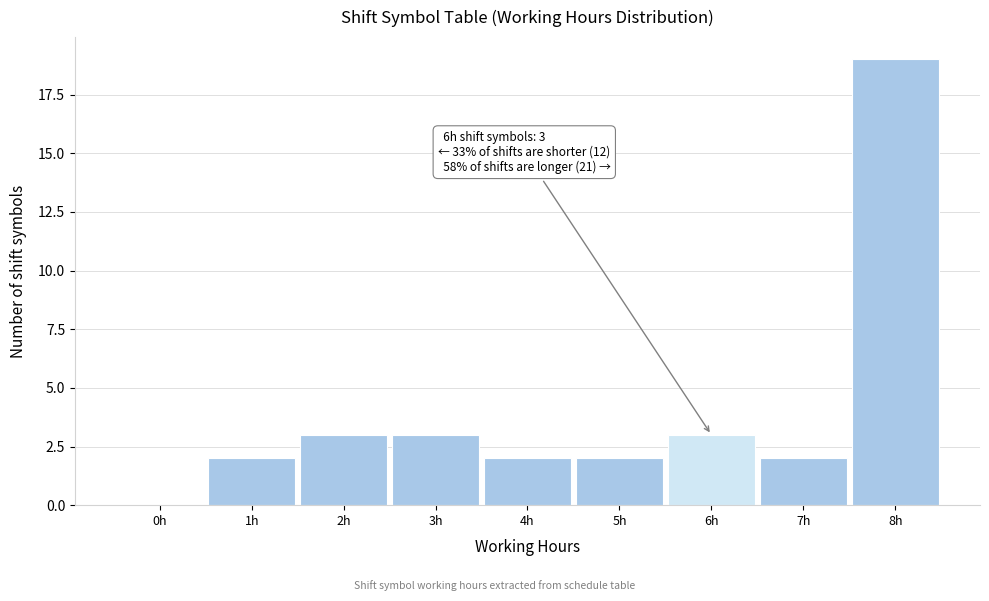

Reading right to left, what are all the values shown in this chart?

8h=19	7h=2	6h=3	5h=2	4h=2	3h=3	2h=3	1h=2	0h=0